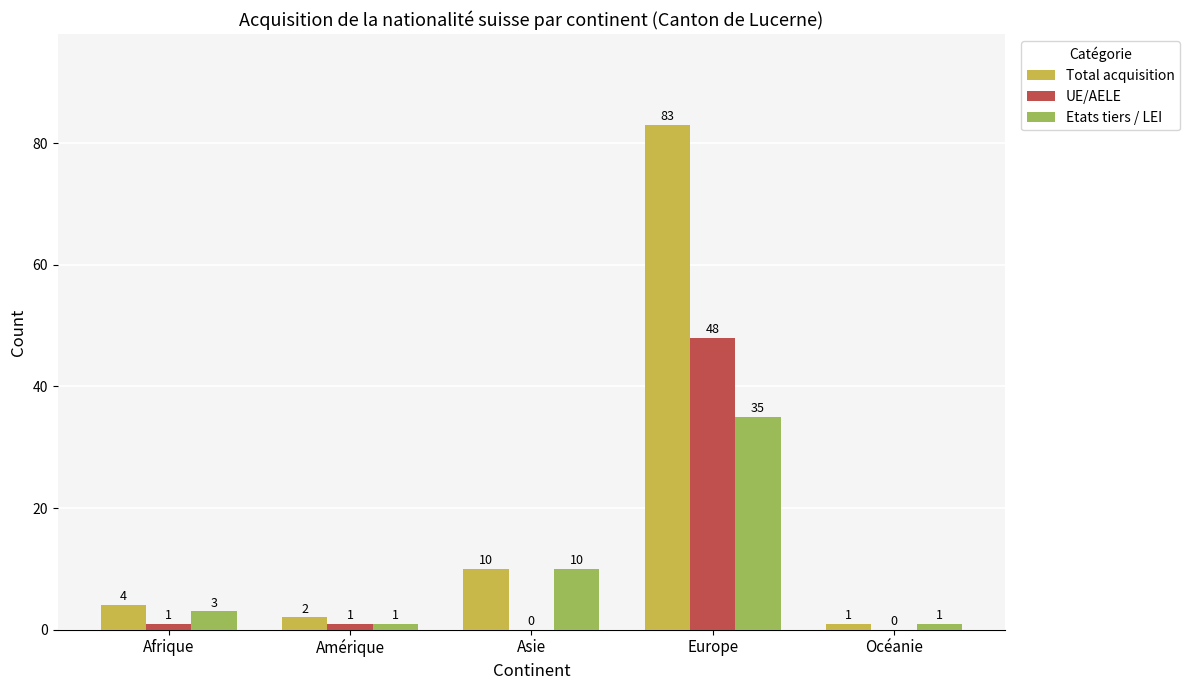

How many groups of bars are there?

5